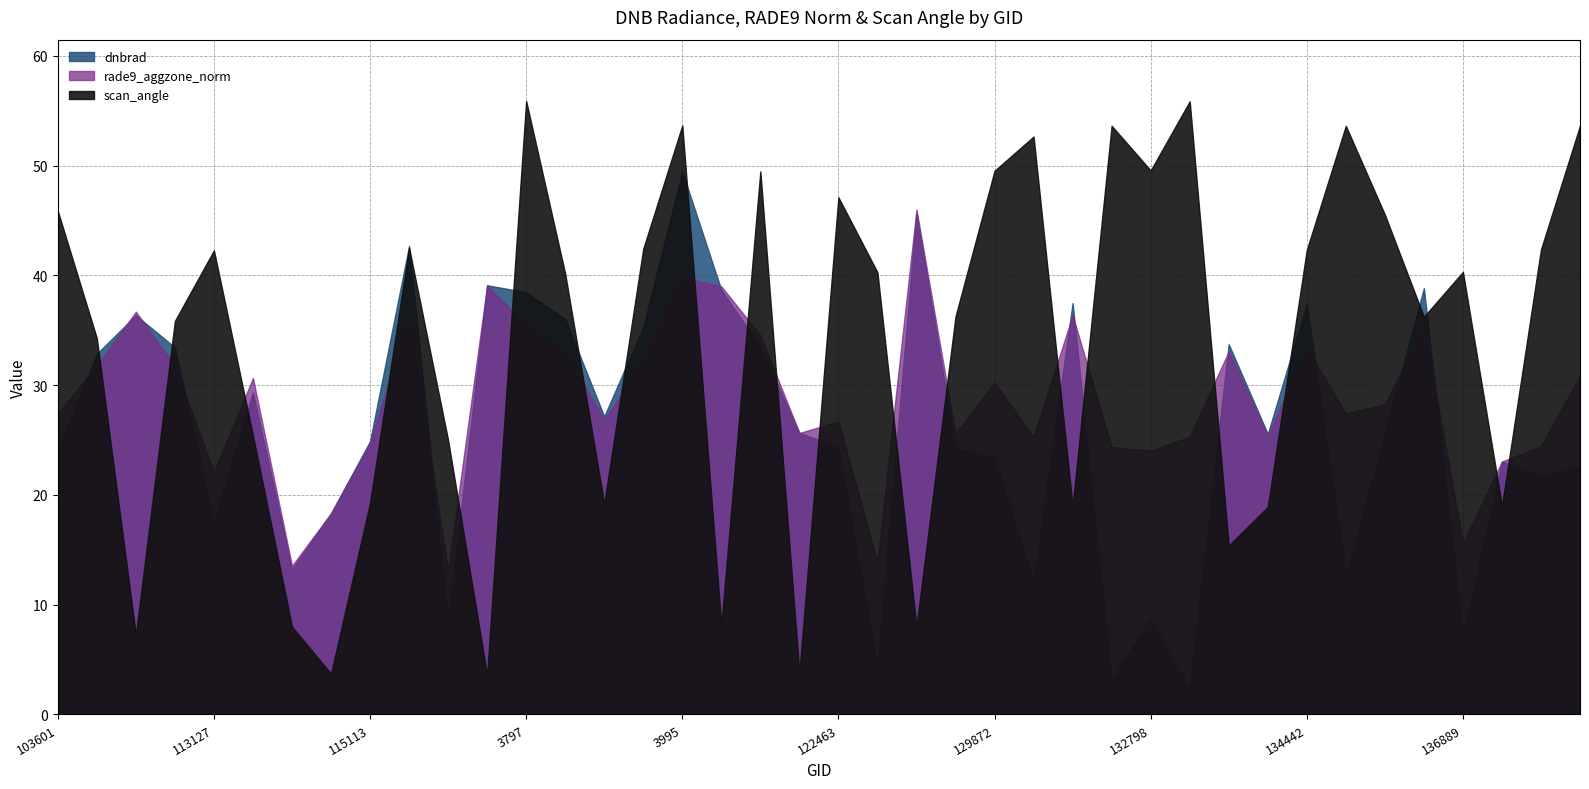

What is the average value of the rade9_aggzone_norm series?

28.7